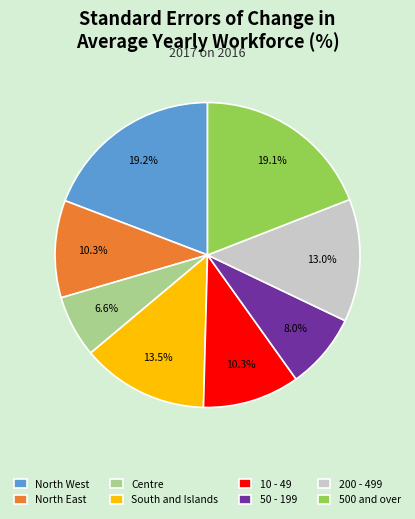

What is the ratio of the value at North West to the value at Centre?

2.9